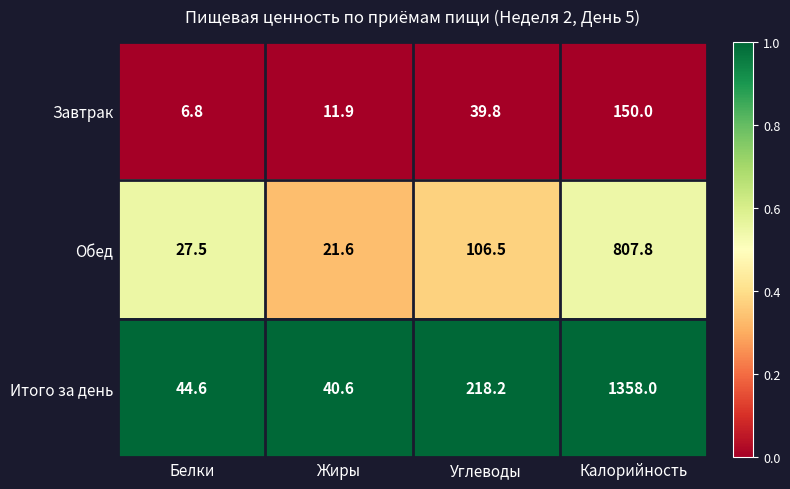

Which series has the largest total across all categories?

Итого за день